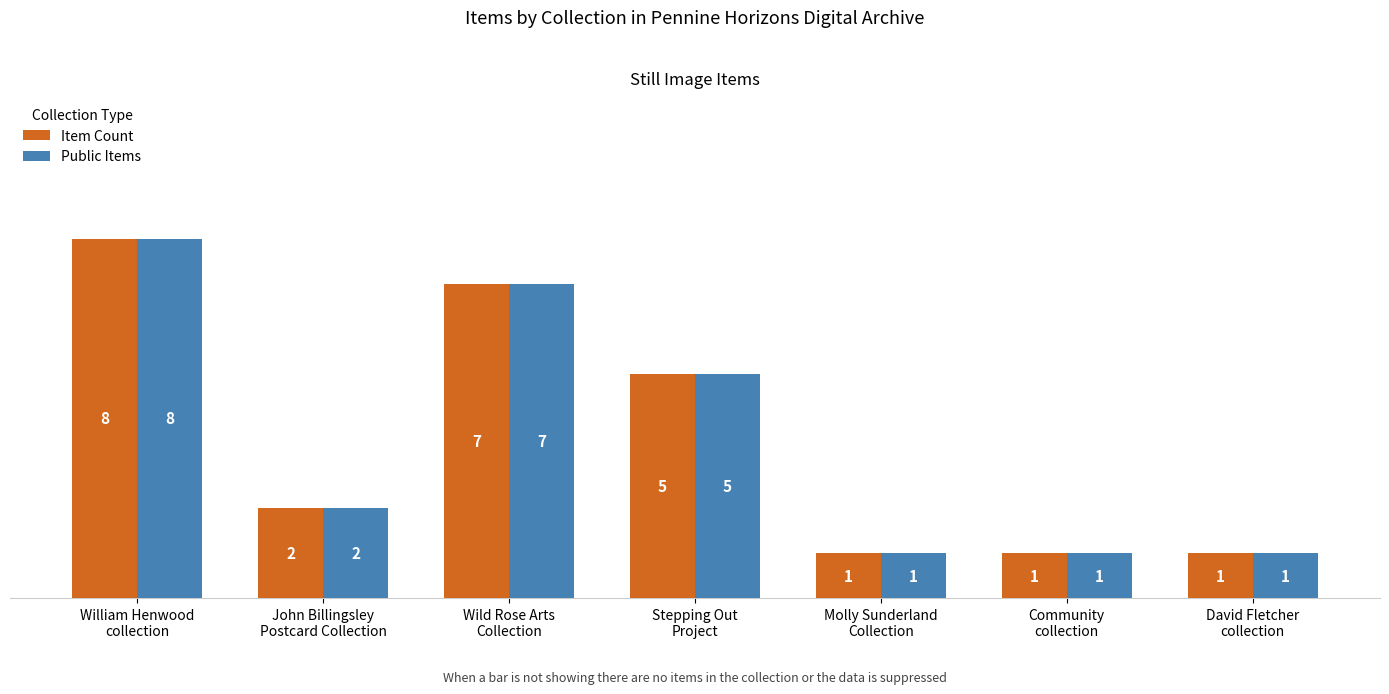

Reading right to left, extract all data points from this chart.

Item Count: 1	1	1	5	7	2	8
Public Items: 1	1	1	5	7	2	8